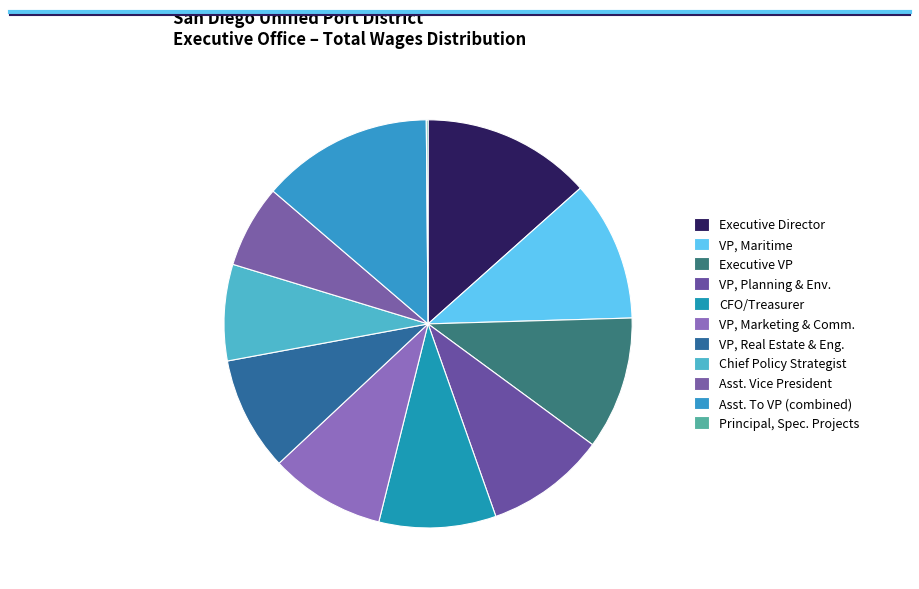

Which slice is the largest?

Assistant To Vice President